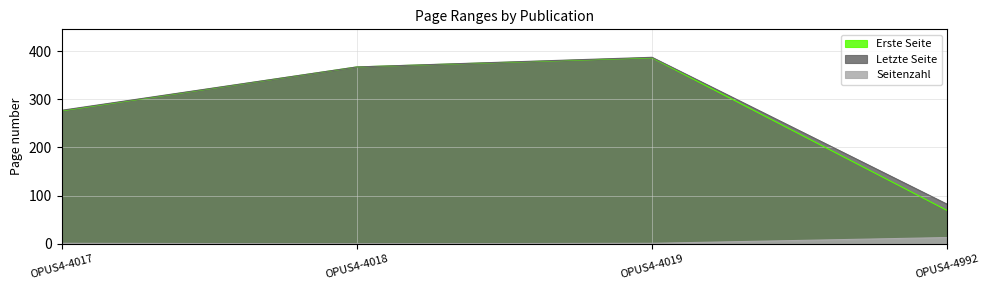

What are all the series names shown in the legend?

Erste Seite, Letzte Seite, Seitenzahl